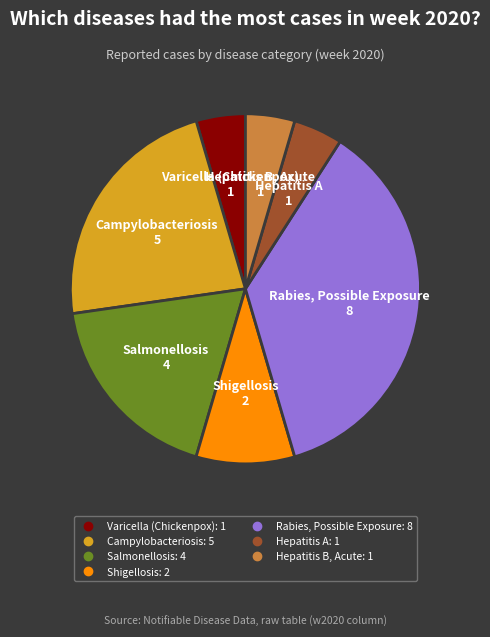

Does any single category account for the majority?

No